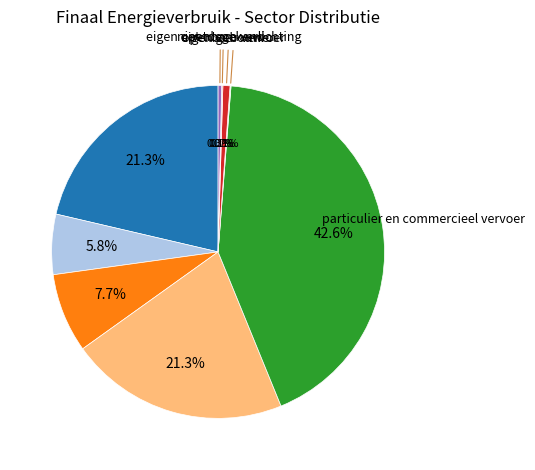

Is there a majority slice in this chart?

No